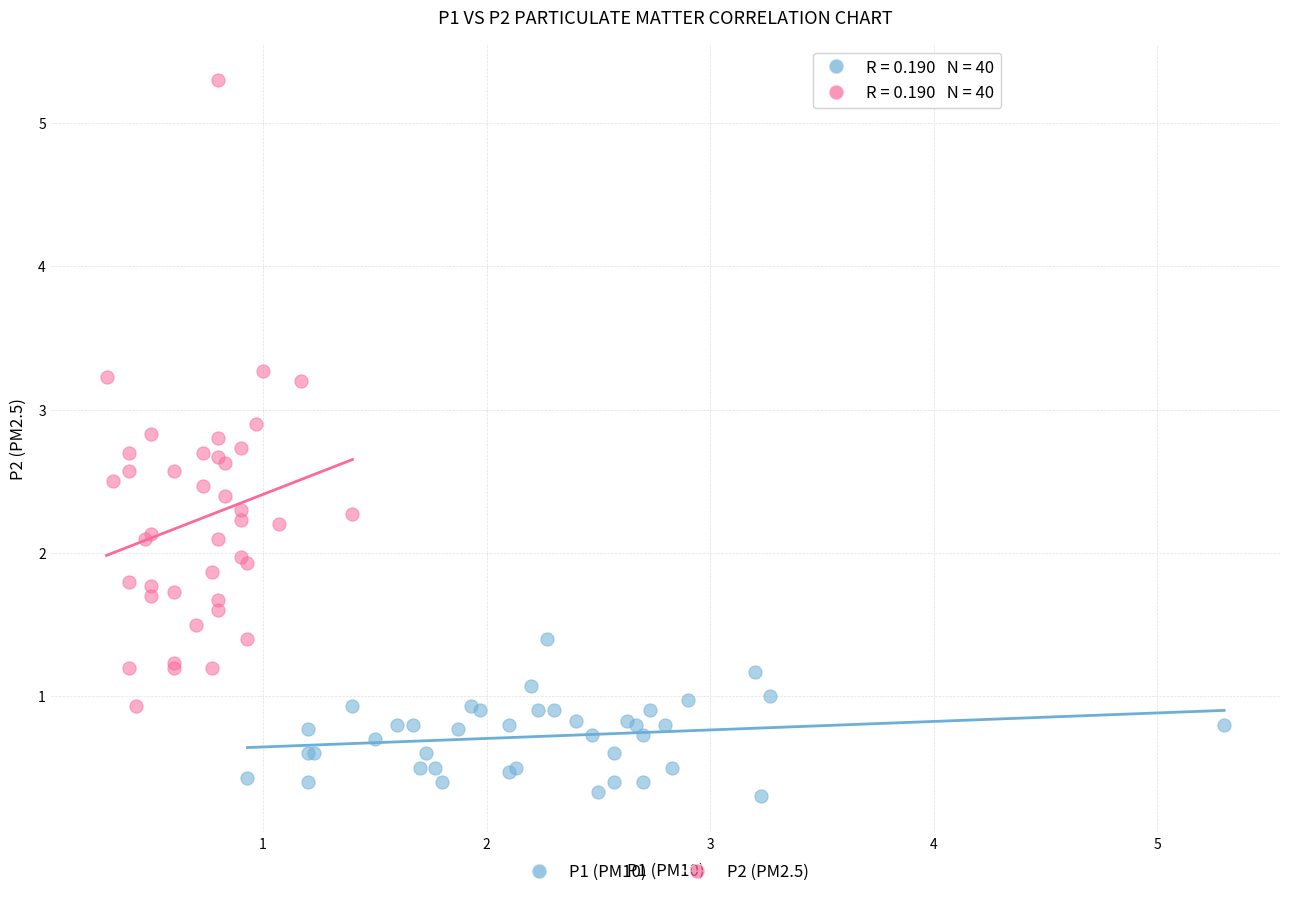

Which series contains the highest Y value?

P2 (PM2.5)